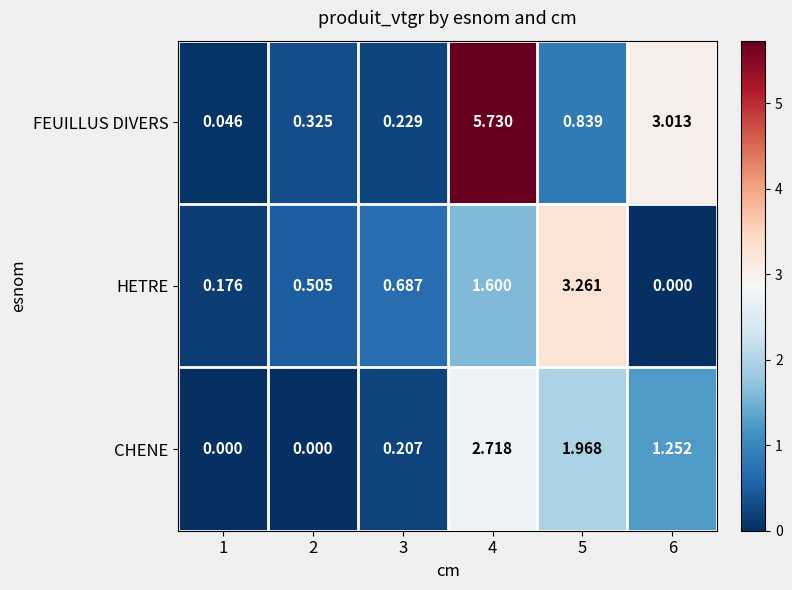

What is the total value across all series at 3?

1.1